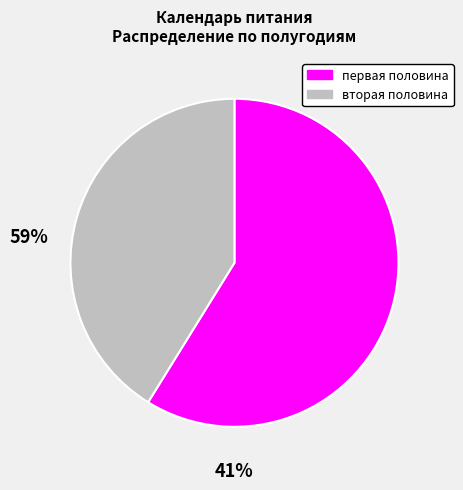

Does первая половина account for over 50% of the chart?

Yes